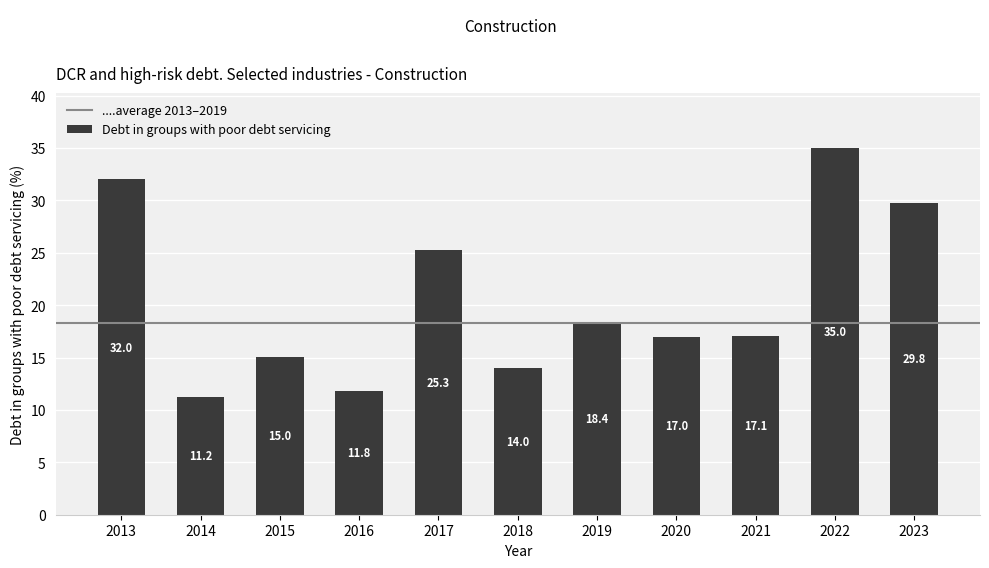

What is the change in value from 2014 to 2020?

+5.7